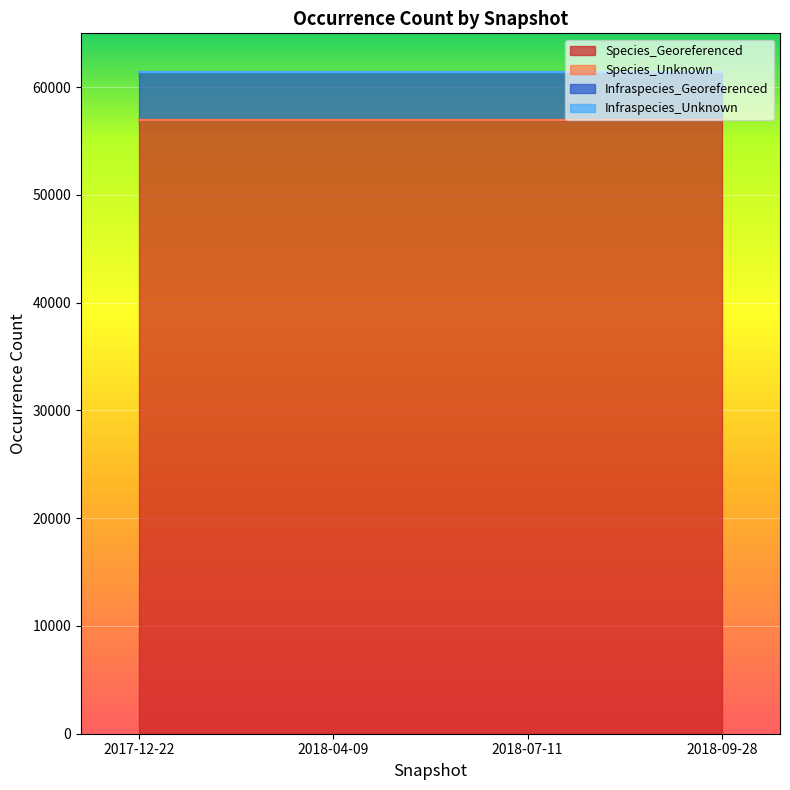

True or false: Infraspecies_Georeferenced and Species_Georeferenced intersect in this chart.

False